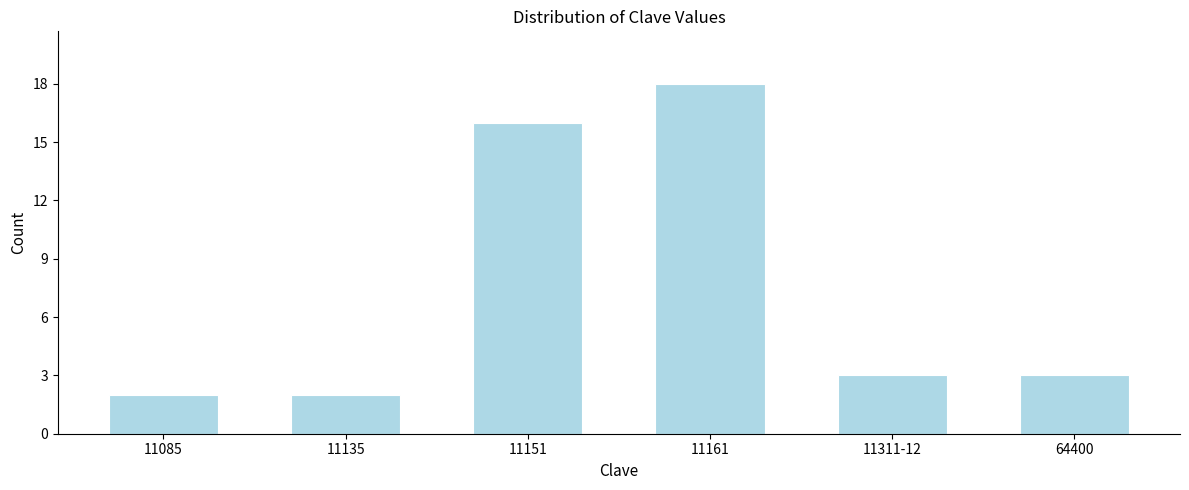

Reading right to left, what are all the values shown in this chart?

3	3	18	16	2	2